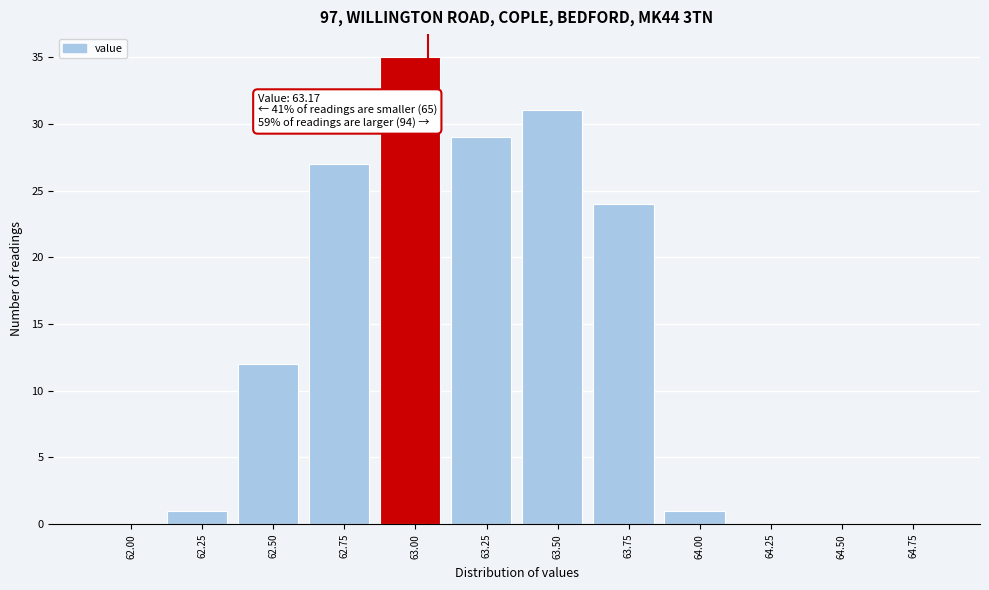

Reading right to left, extract all data points from this chart.

64.75=0	64.50=0	64.25=0	64.00=1	63.75=24	63.50=31	63.25=29	63.00=35	62.75=27	62.50=12	62.25=1	62.00=0